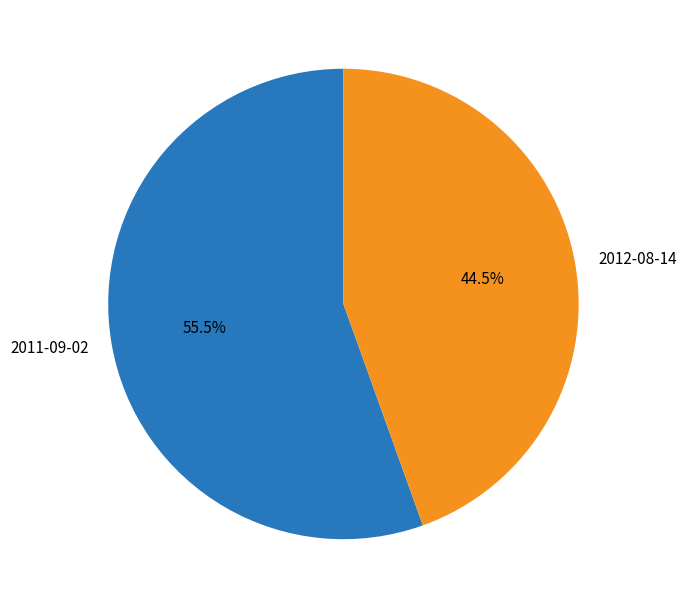

Count the number of slices in the pie.

2